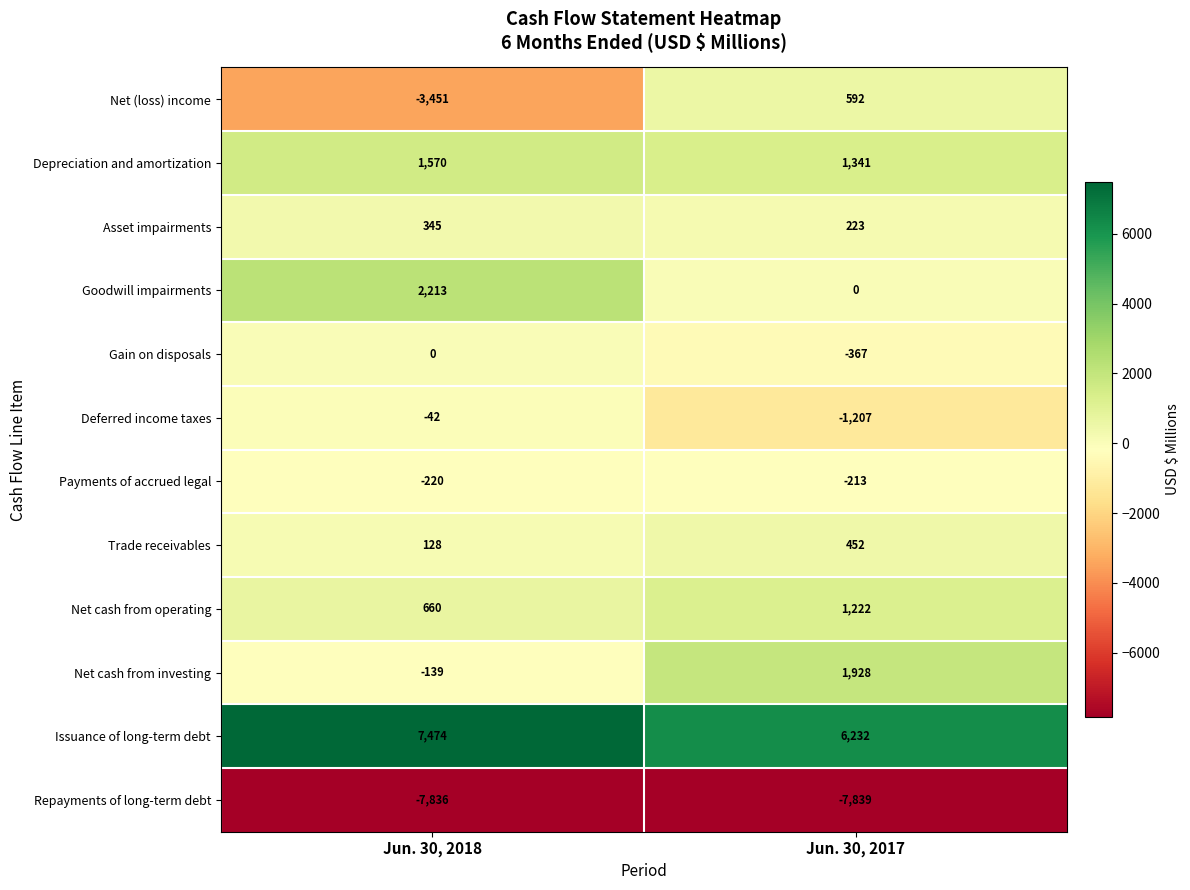

What is the difference between the Goodwill impairments values at Jun. 30, 2018 and Jun. 30, 2017?

2213